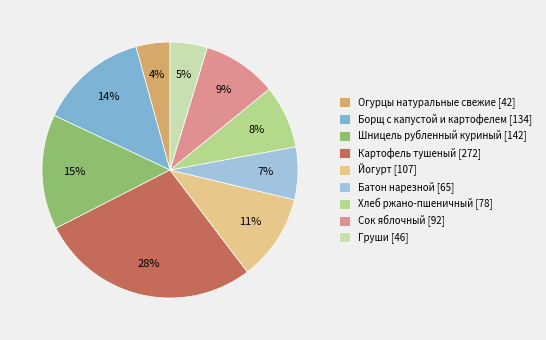

Which has a higher value, Хлеб ржано-пшеничный [78] or Борщ с капустой и картофелем [134]?

Борщ с капустой и картофелем [134]